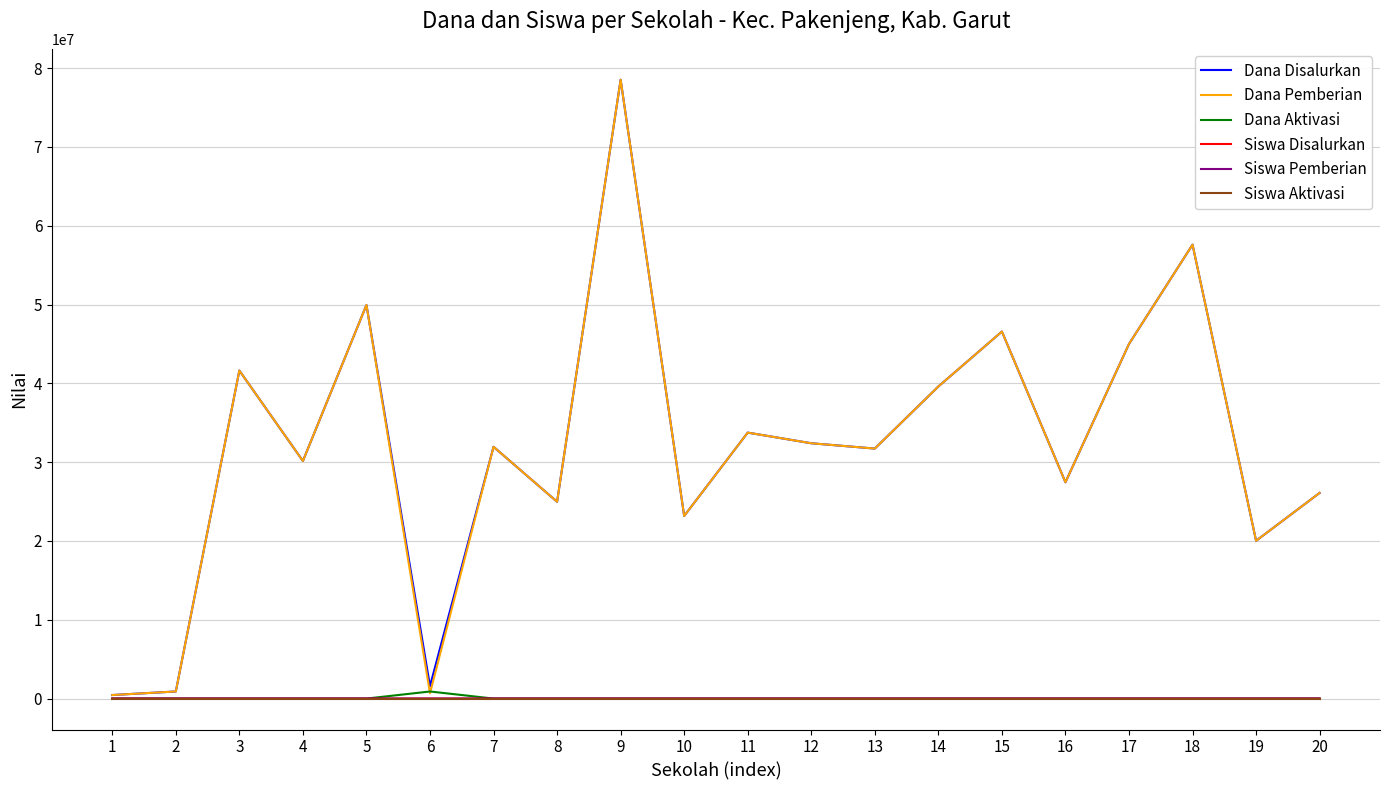

What is the difference between the Dana Pemberian values at 20 and 1?

25650000